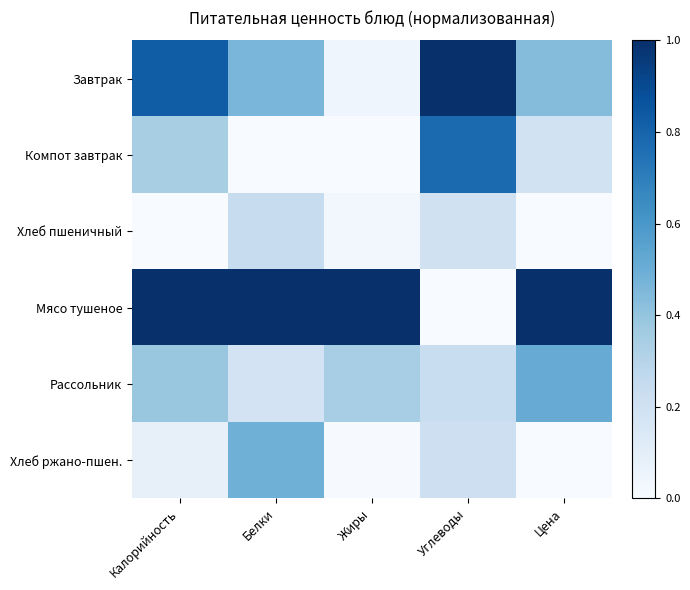

At how many categories does at least one series exceed 0?

5